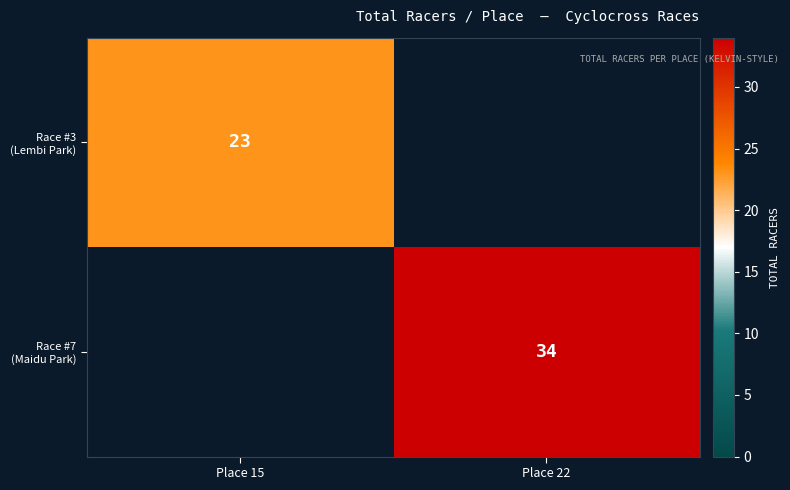

List the series in order of their overall mean, highest first.

Race #7 (Maidu Park), Race #3 (Lembi Park)